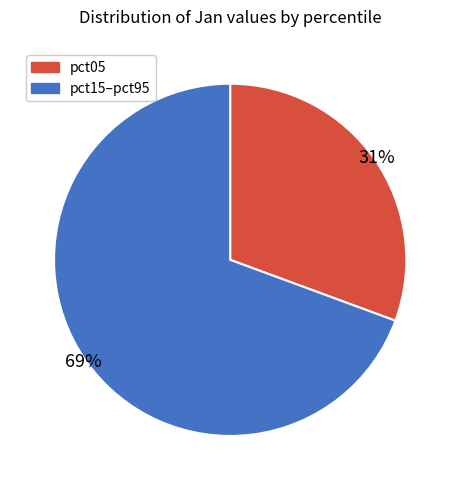

True or false: pct05 accounts for 17% of the total.

False